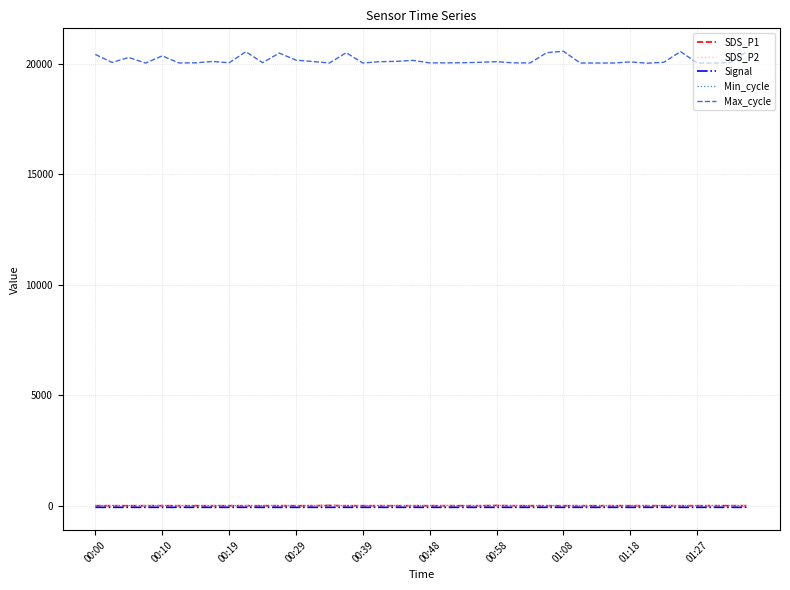

Which series has the widest spread of values?

Max_cycle